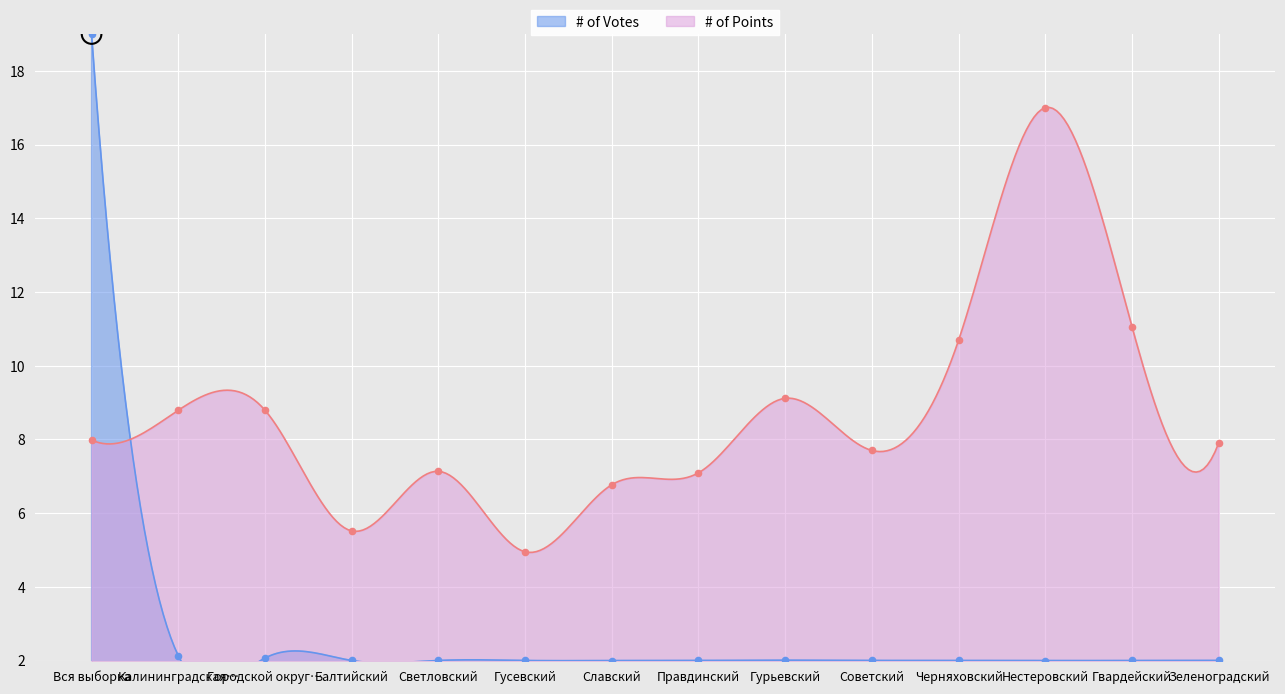

Which series has the largest Y range (max minus min)?

# of Votes